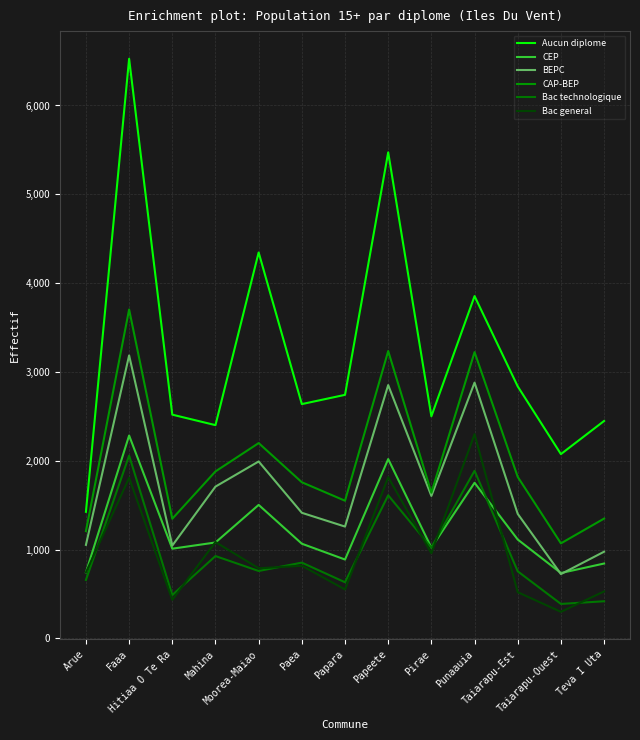

Does the chart display data point markers on the line(s)?

No